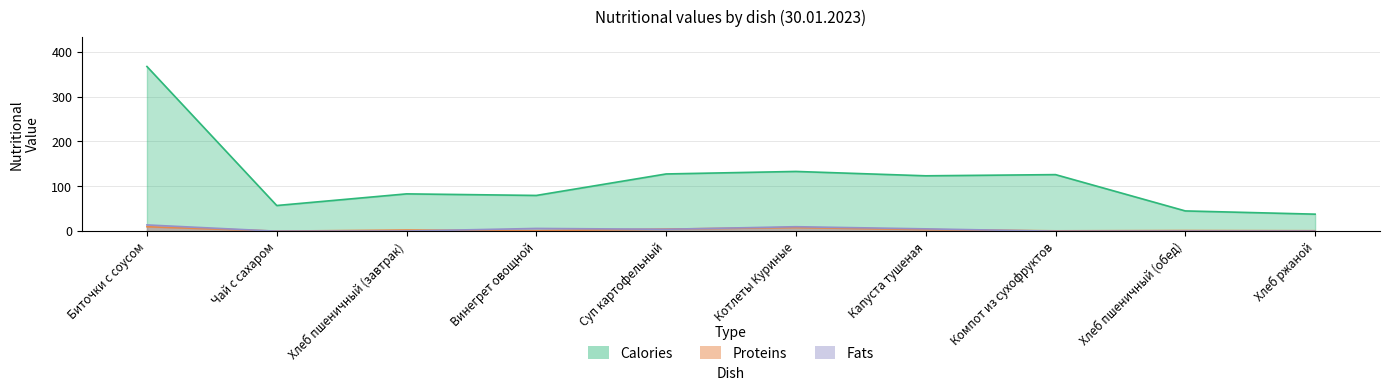

How many lines are shown in the chart?

3